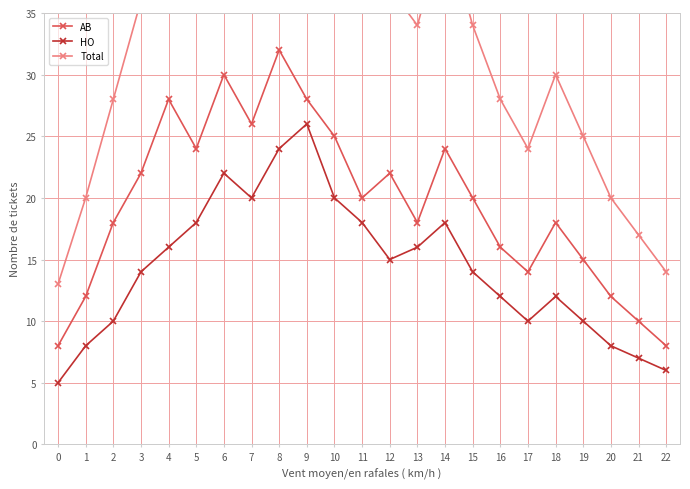

What is the difference between the maximum and minimum values in the Total series?

43